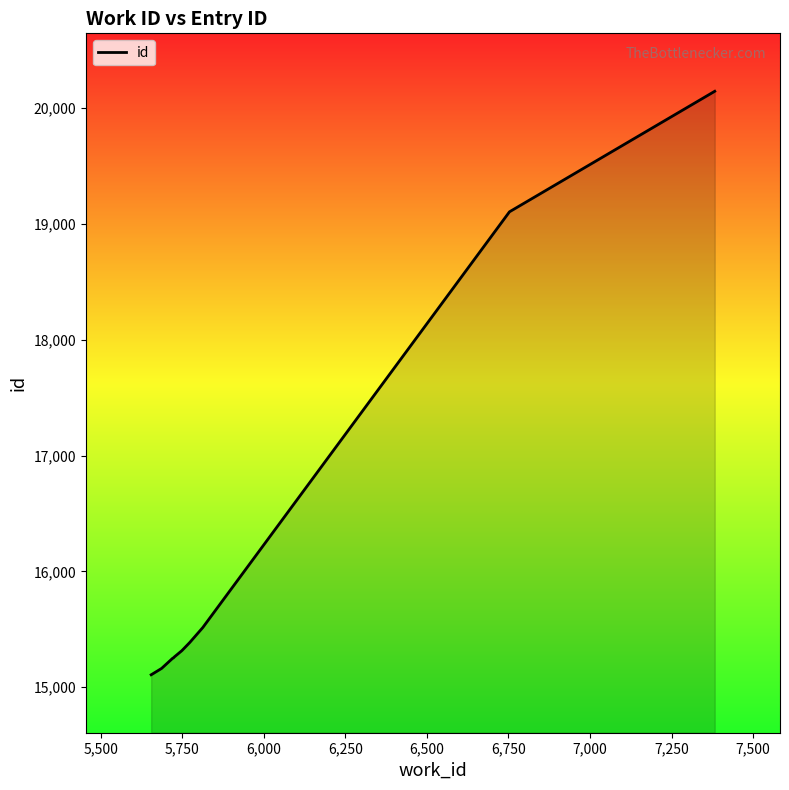

What is the minimum value shown in the chart?

15108